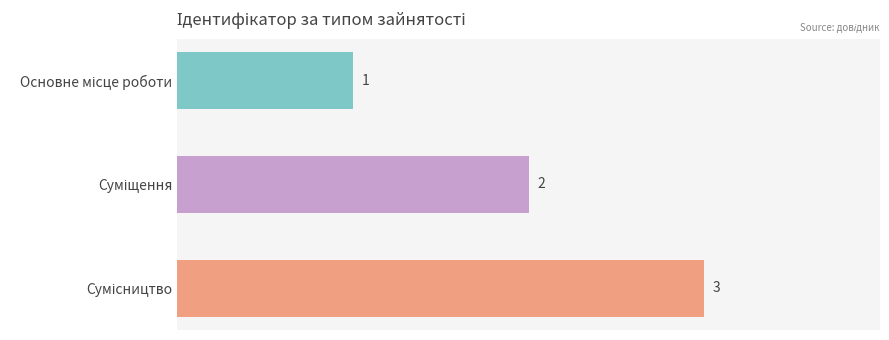

What is the average value?

2